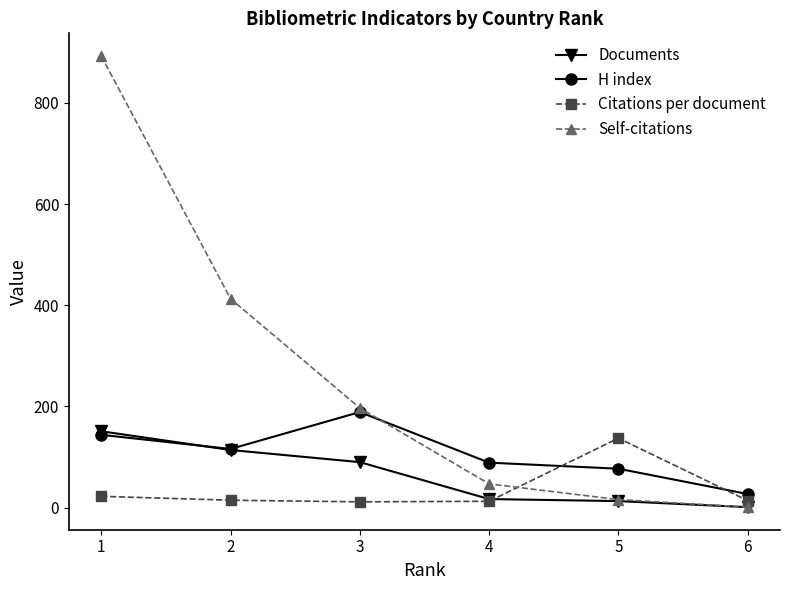

Is the value of H index at 4 greater than the value of Citations per document at 2?

Yes